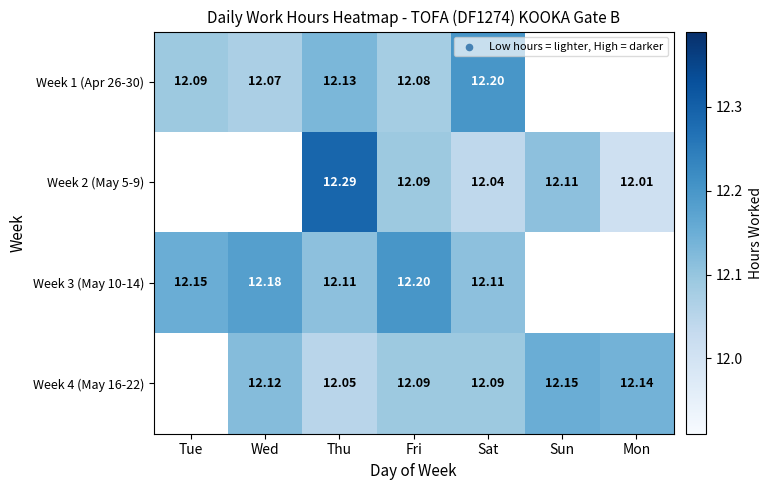

True or false: Week 1 (Apr 26-30) has a value of 12.1 at Thu.

True